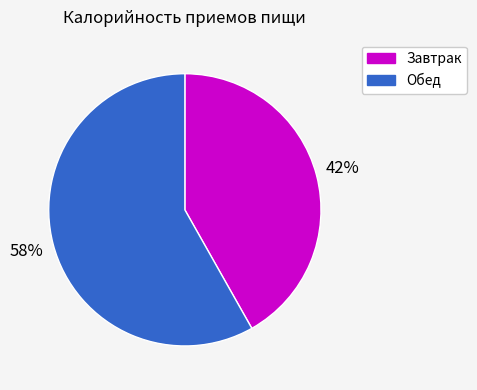

What is the smallest slice in the pie chart?

Завтрак